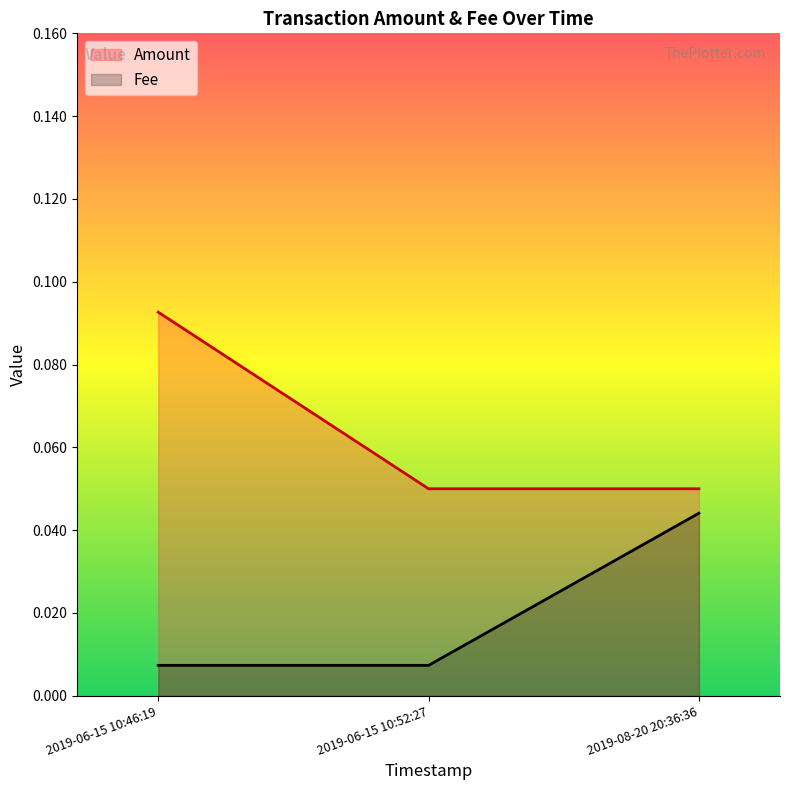

What is the sum of all Amount values?

0.2